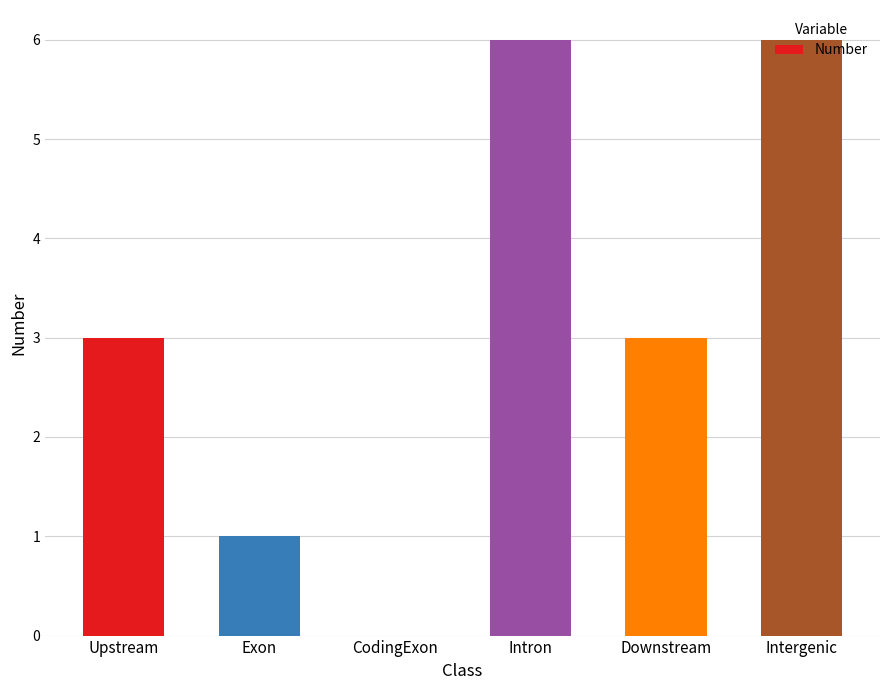

The value at CodingExon is 0. True or false?

True